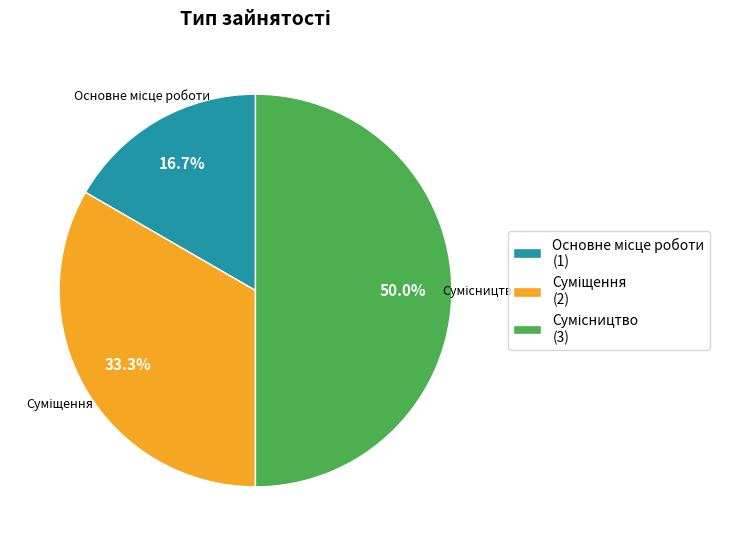

Count the number of slices in the pie.

3